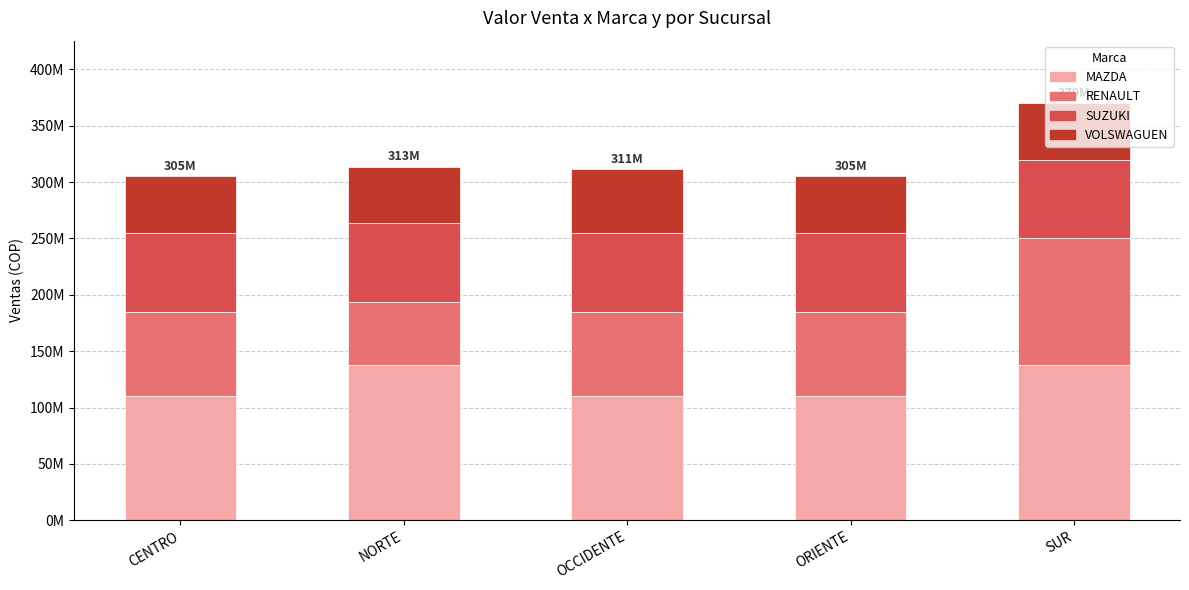

Rank the categories by MAZDA value from lowest to highest.

CENTRO, OCCIDENTE, ORIENTE, NORTE, SUR